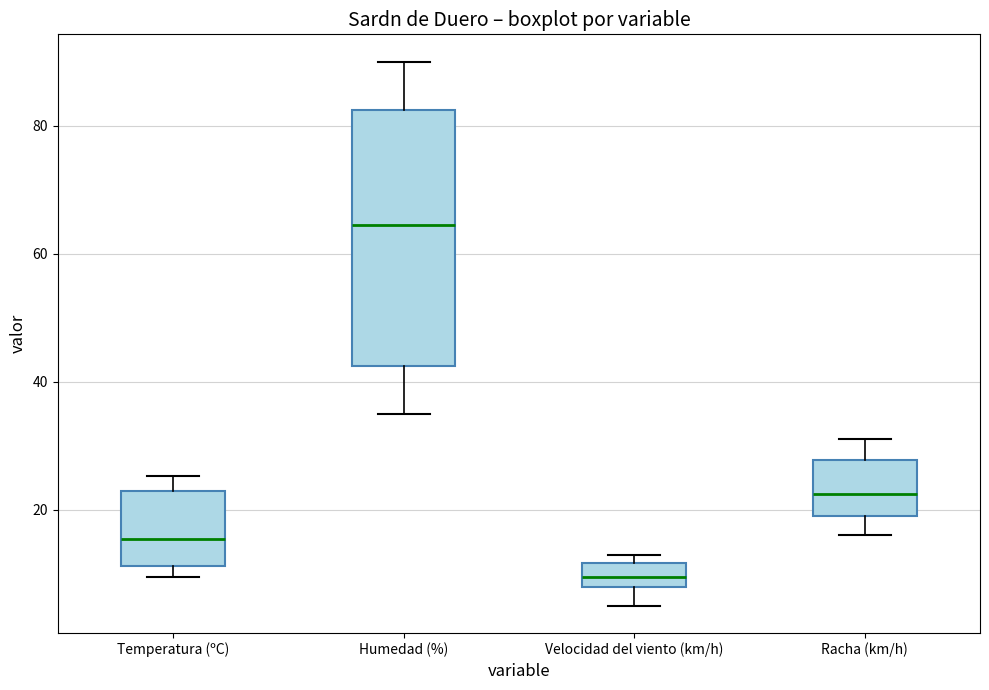

Where is the upper edge of the box for Temperatura (ºC) on the y-axis? The values are not printed on the chart, so give them approximately, as read against the axis.

22